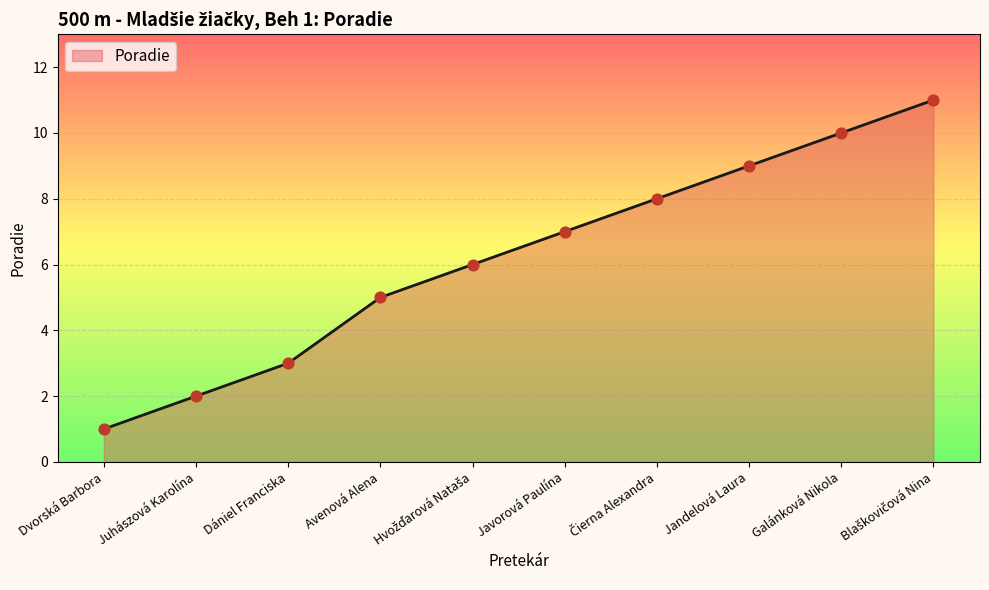

What is the change in value from Dániel Franciska to Jandelová Laura?

+6